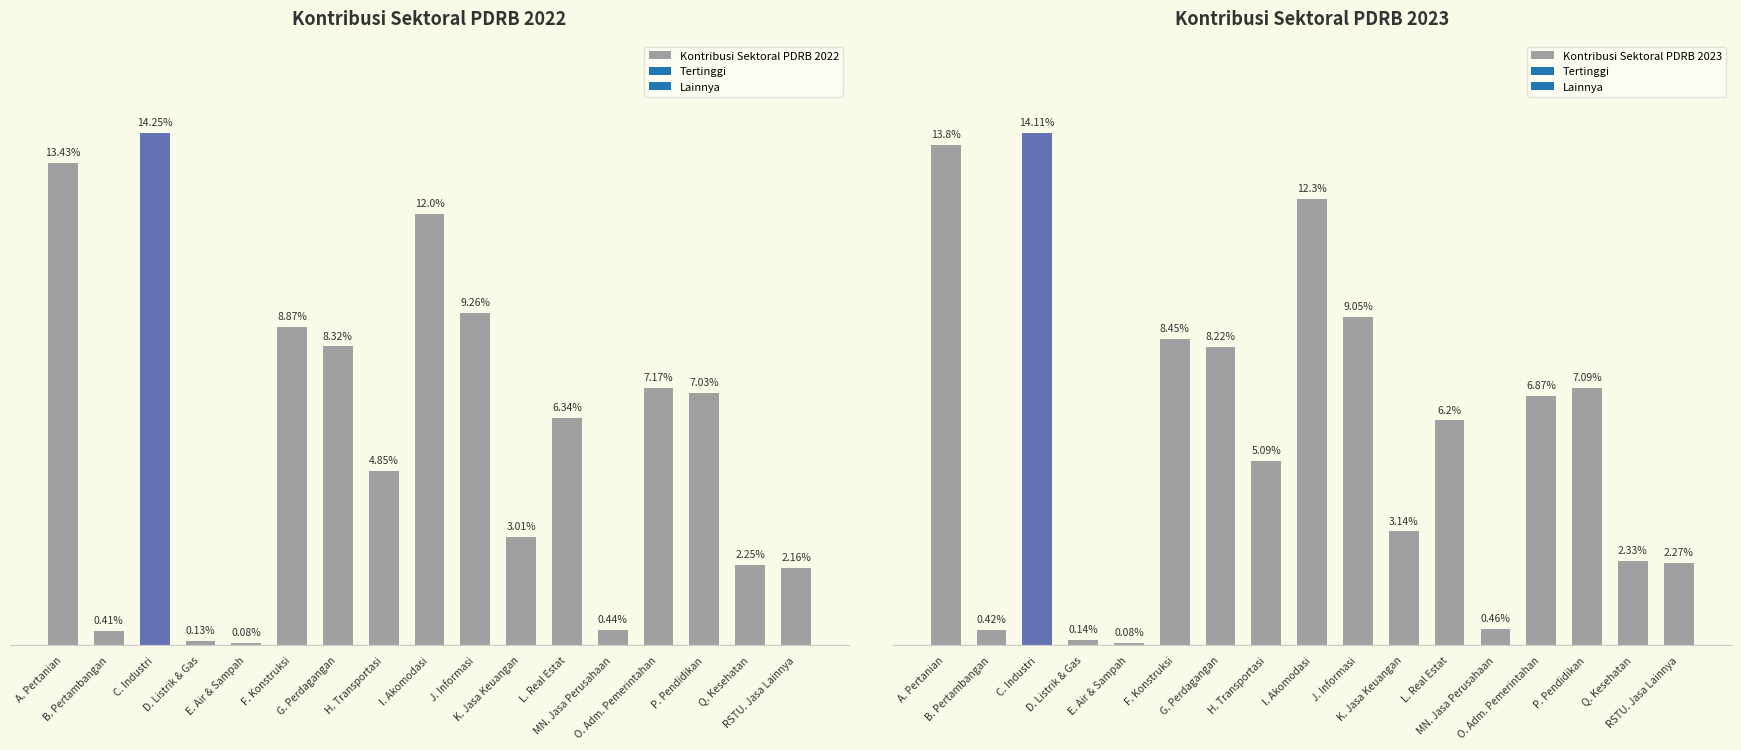

At which category is the sum across all series the highest?

C. Industri